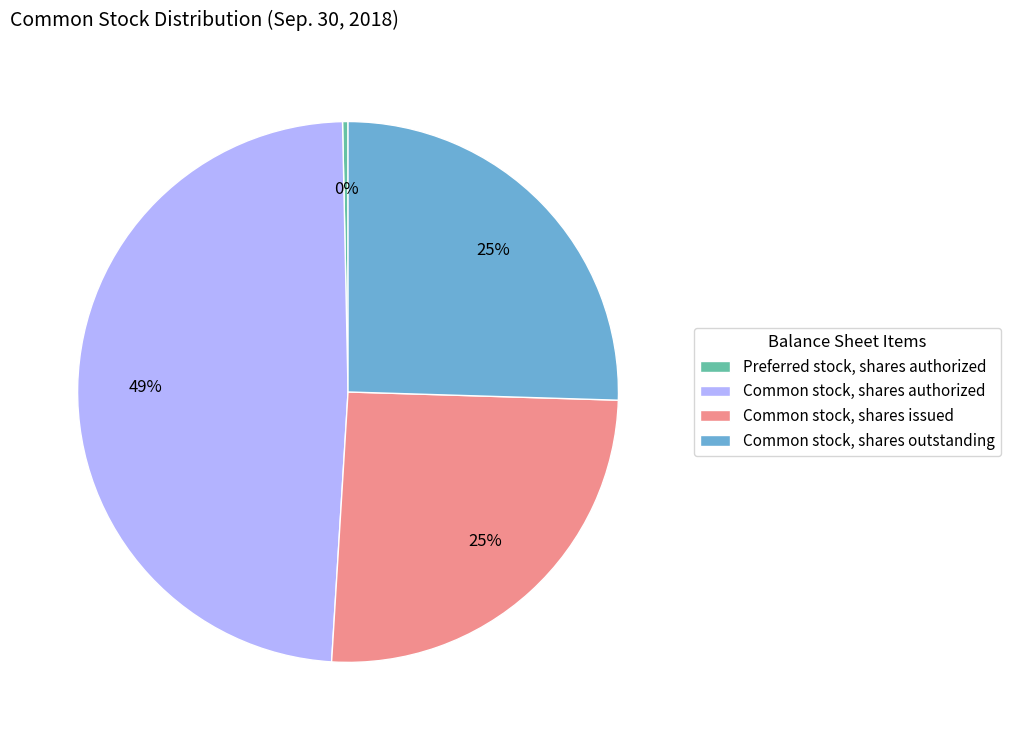

How many segments does this pie chart have?

4